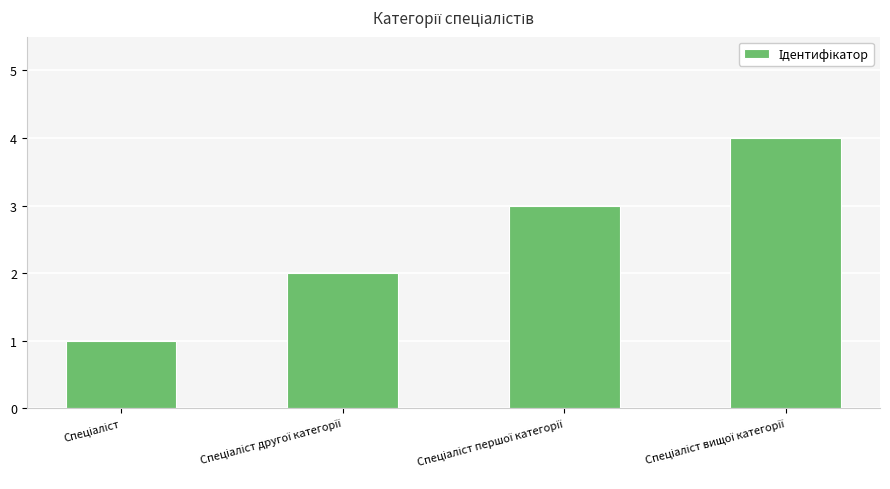

What is the difference between the maximum and minimum values?

3